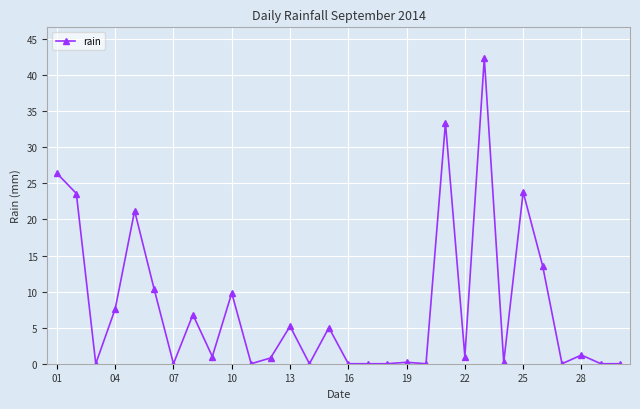

What is the value of the 28th point from the left?

1.2